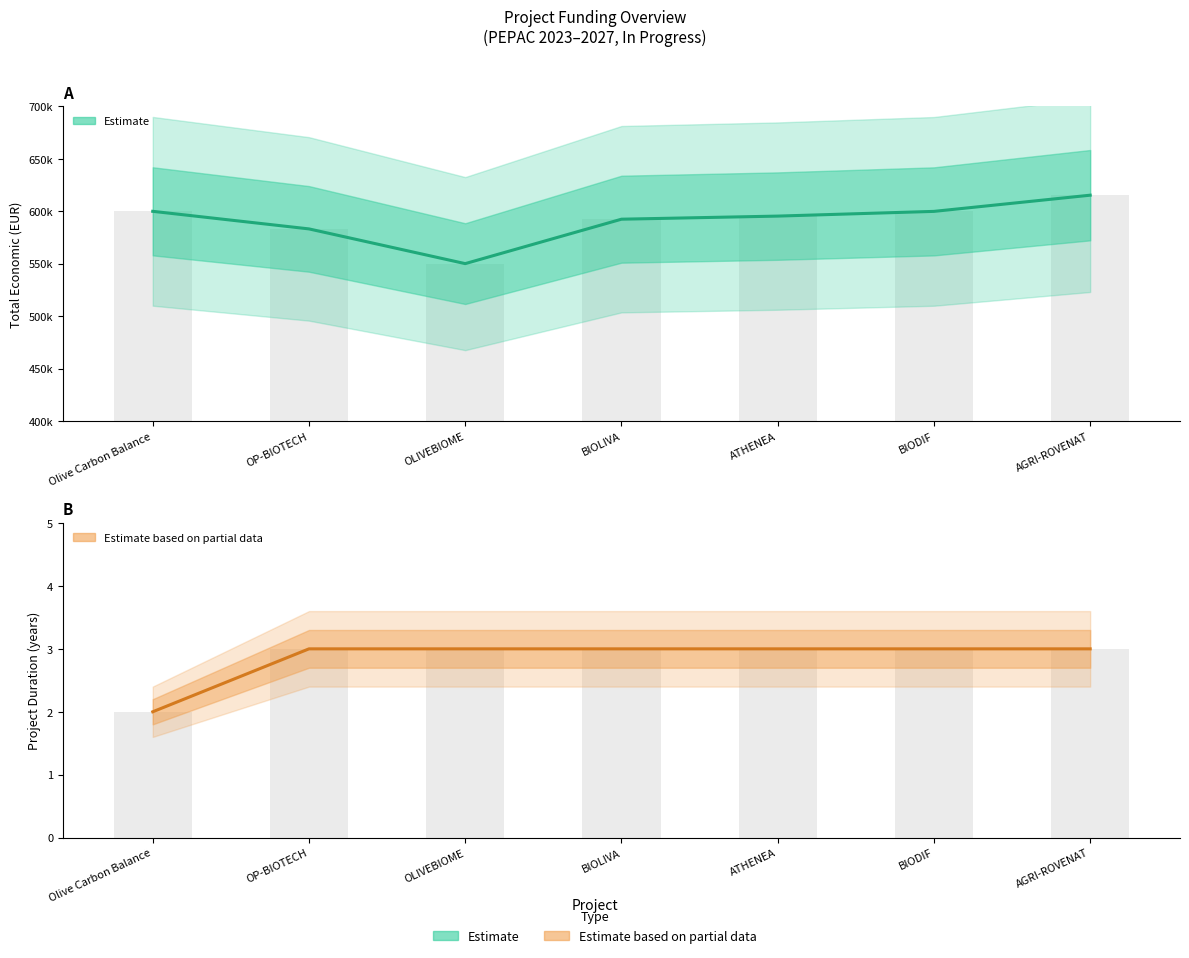

Is the value of Estimate at ATHENEA greater than the value of Estimate based on partial data at BIODIF?

Yes